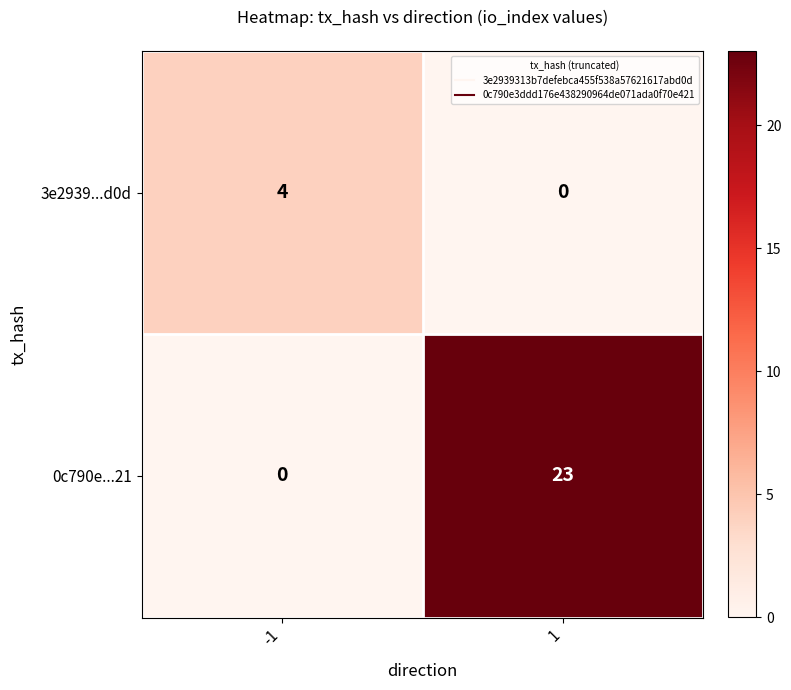

Which label corresponds to the largest value in the chart?

1